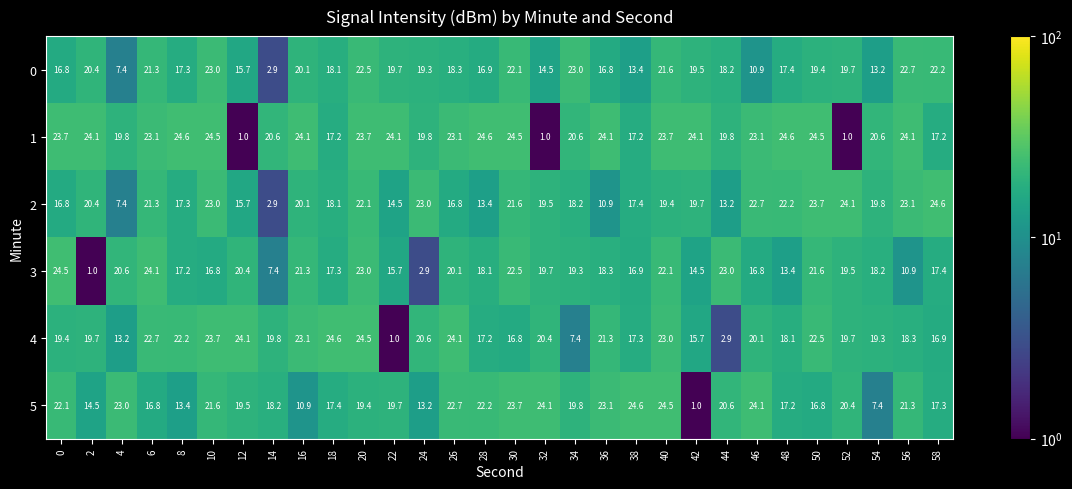

What is the average value of the 3 series?

17.5